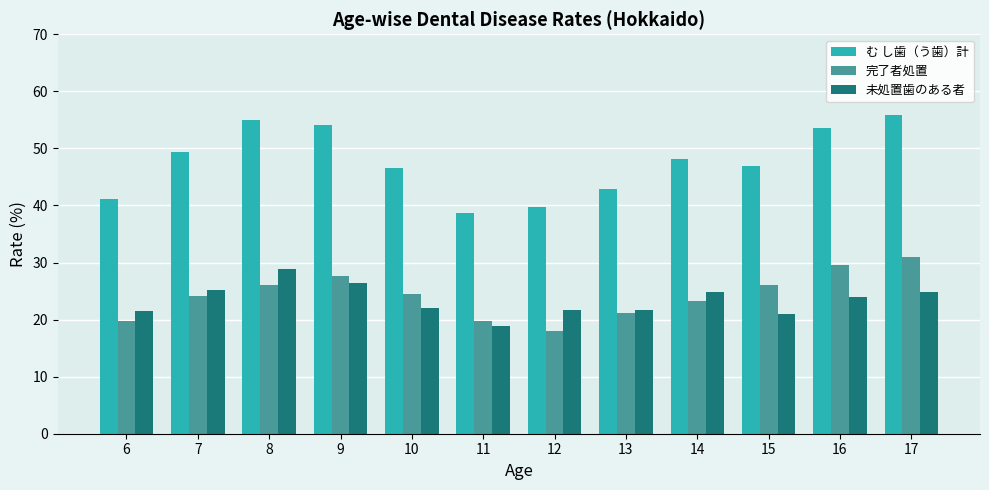

At 7, list the series in order from smallest to largest.

完了者処置, 未処置歯のある者, む し歯（う歯）計